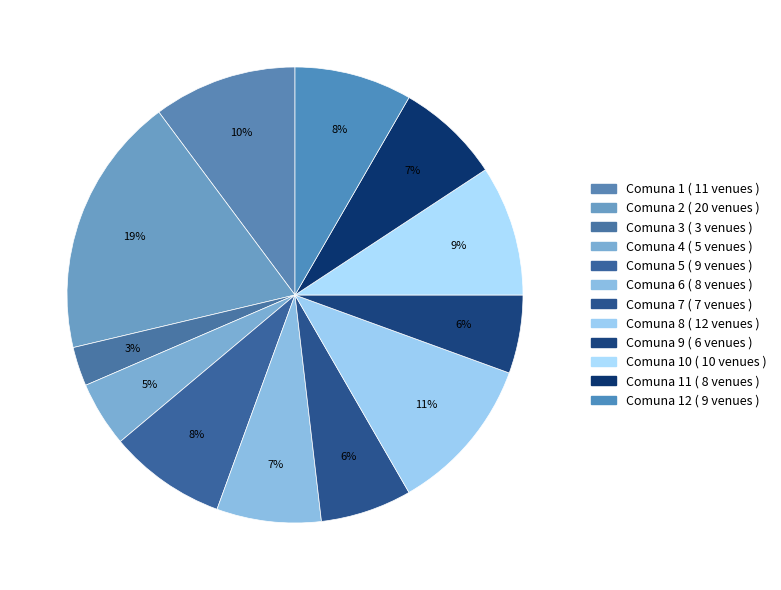

How many segments does this pie chart have?

12